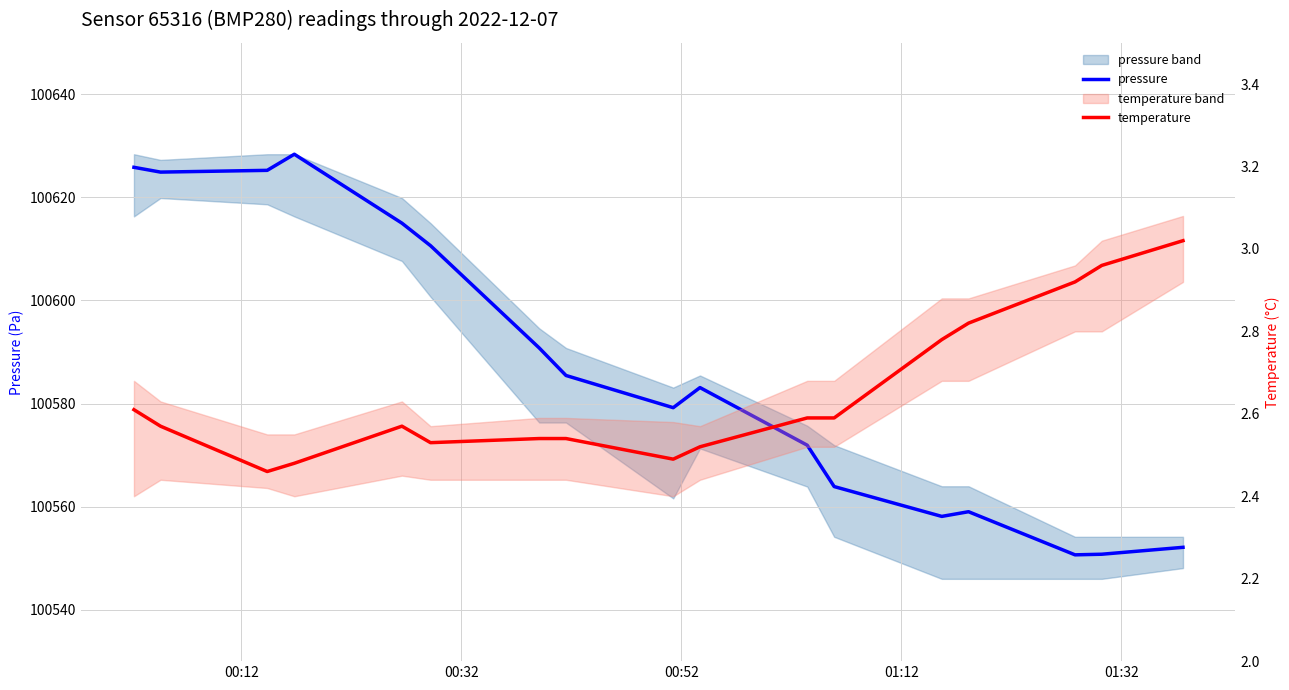

True or false: pressure and temperature intersect in this chart.

False